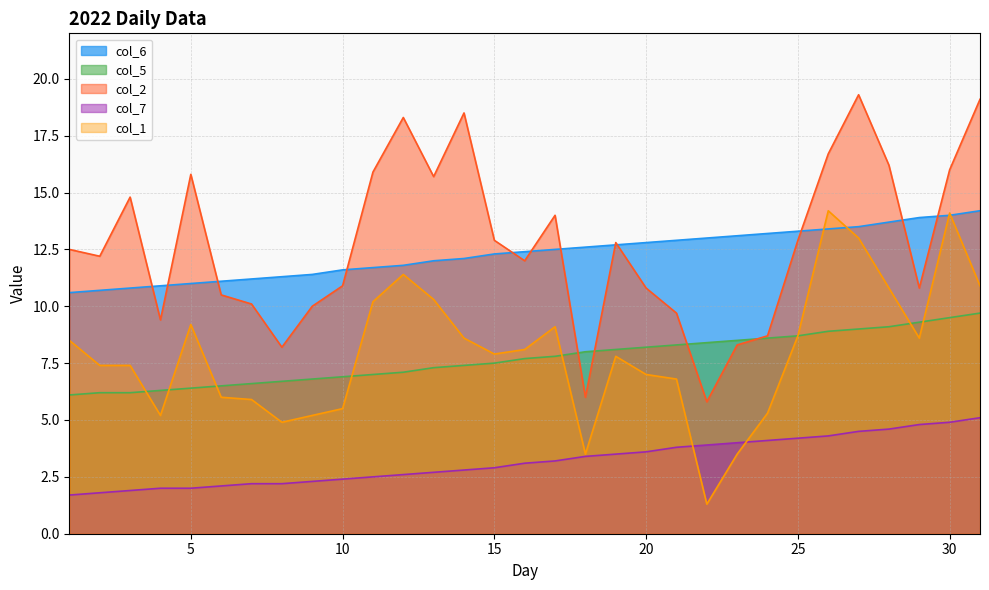

How many values in the col_2 series exceed 12?

17